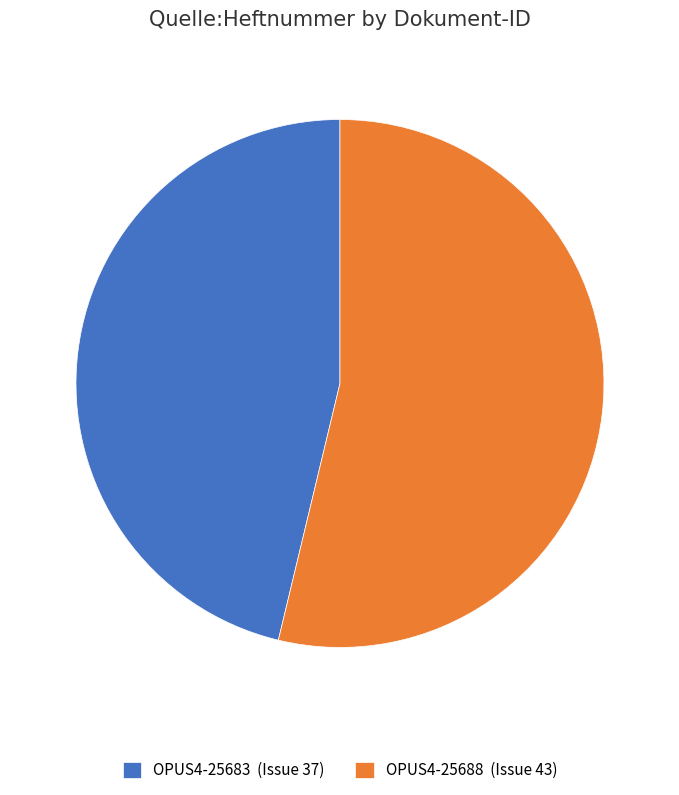

How many segments does this pie chart have?

2